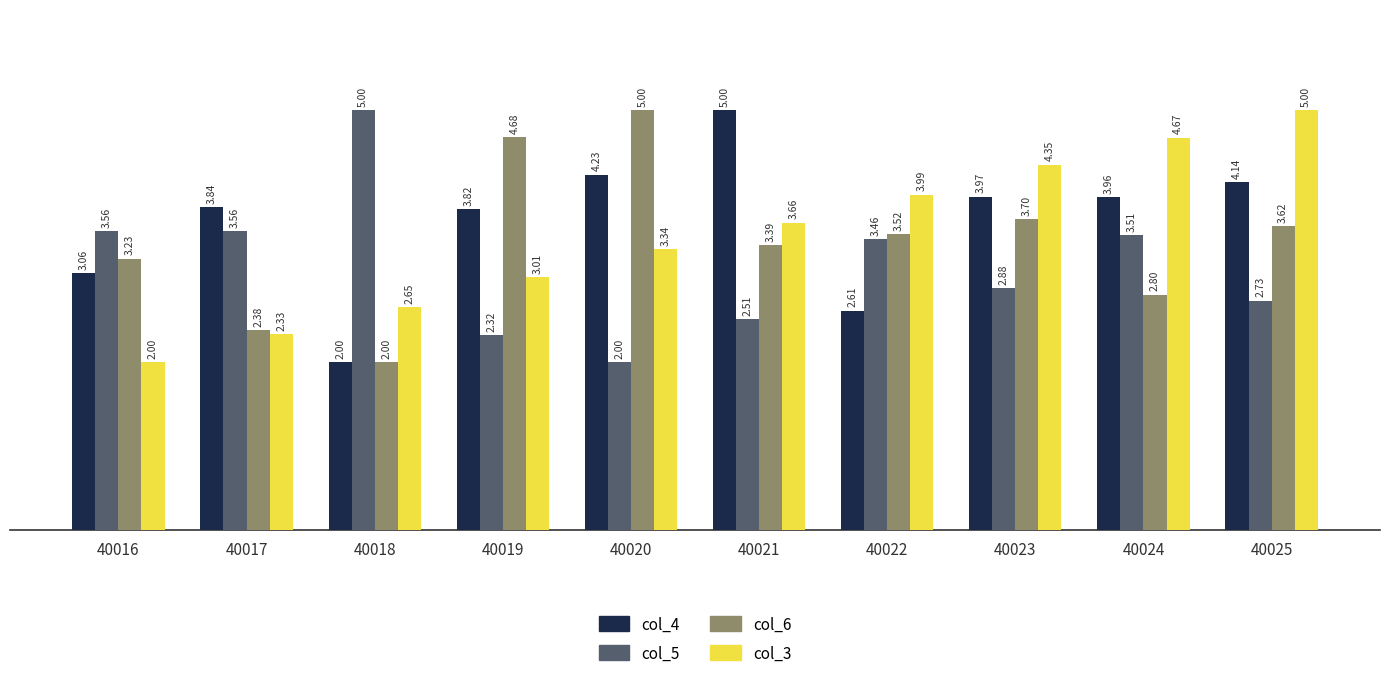

The col_5 series shows 3.5 at 40022. True or false?

True